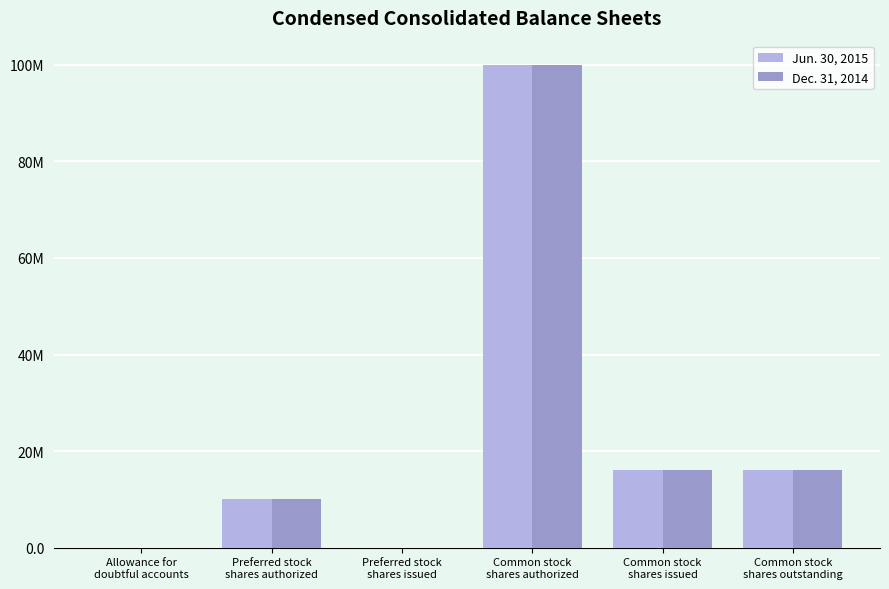

What are all the series names shown in the legend?

Jun. 30, 2015, Dec. 31, 2014